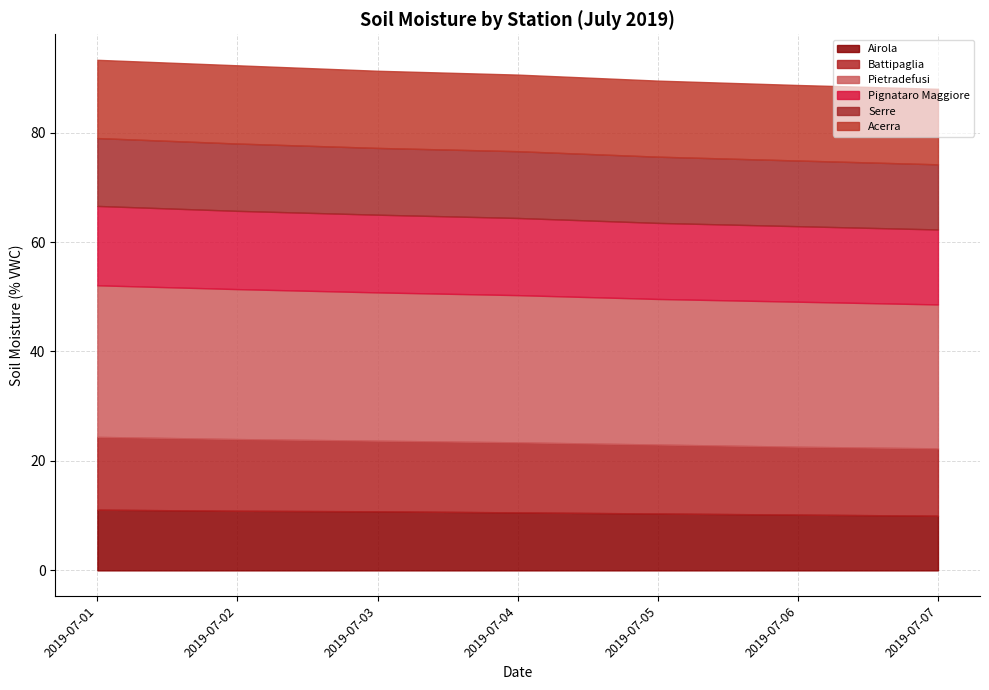

Rank the series at 2019-07-02 from highest to lowest value.

Pietradefusi, Pignataro Maggiore, Acerra, Battipaglia, Serre, Airola